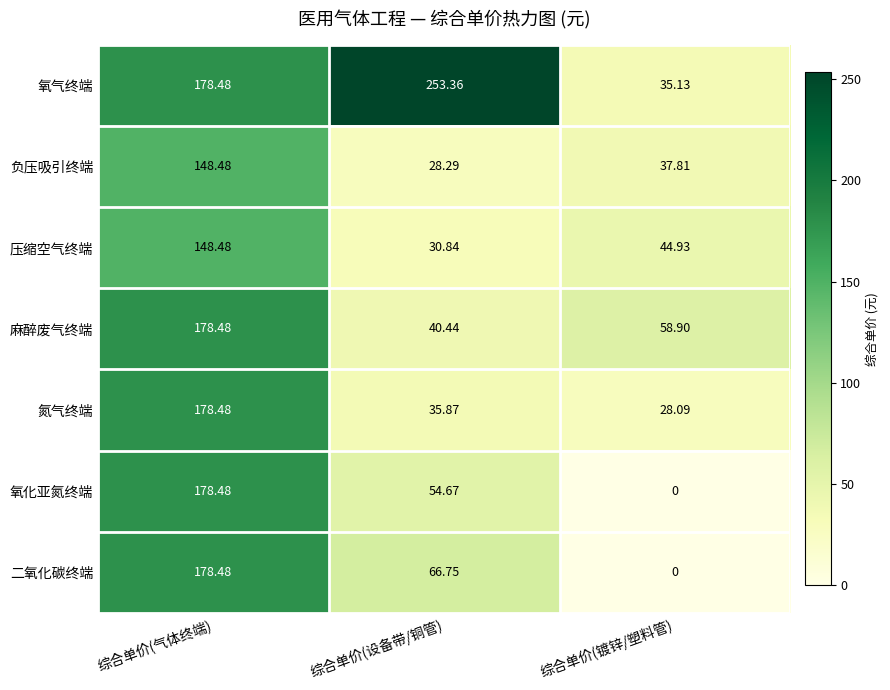

At 综合单价(设备带/铜管), list the series in order from largest to smallest.

氧气终端, 二氧化碳终端, 氧化亚氮终端, 麻醉废气终端, 氮气终端, 压缩空气终端, 负压吸引终端